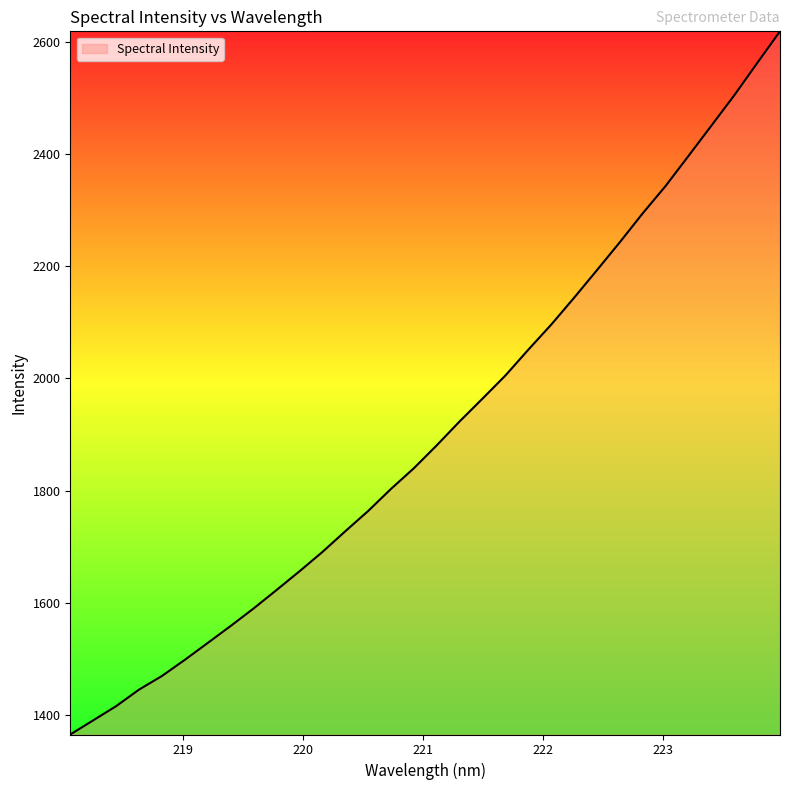

What is the smallest value displayed?

1365.6